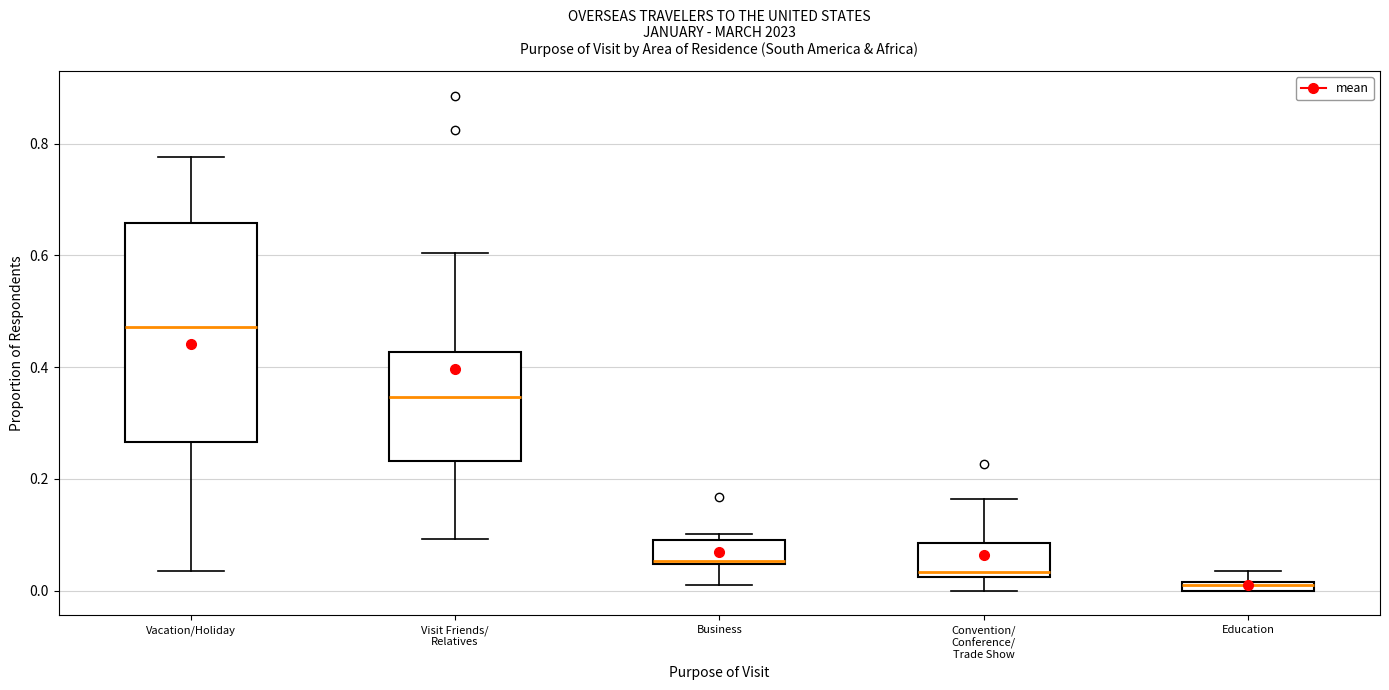

Which box has the lowest median line?

Education